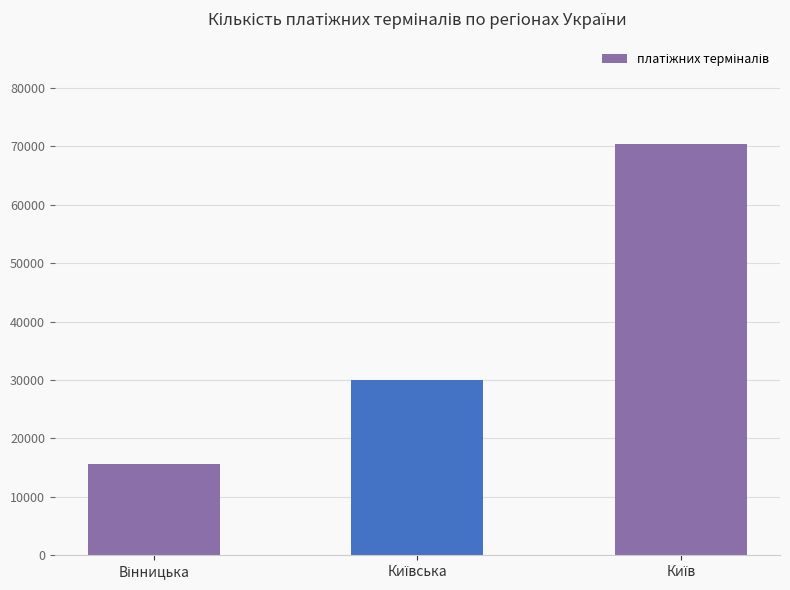

What is the value of the 3rd bar from the left?

70328